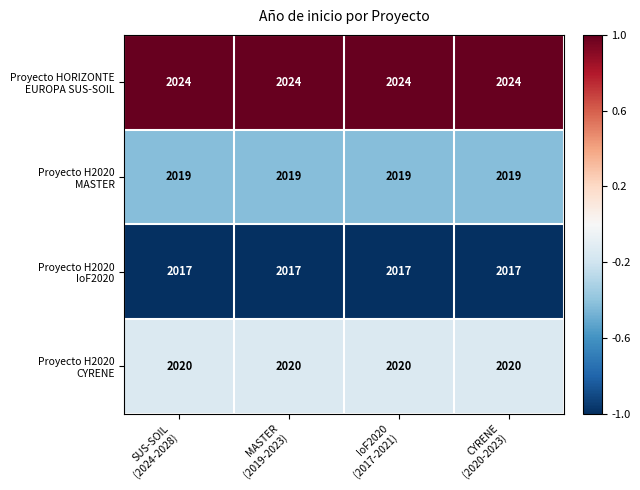

What is the maximum value shown in the chart?

2024